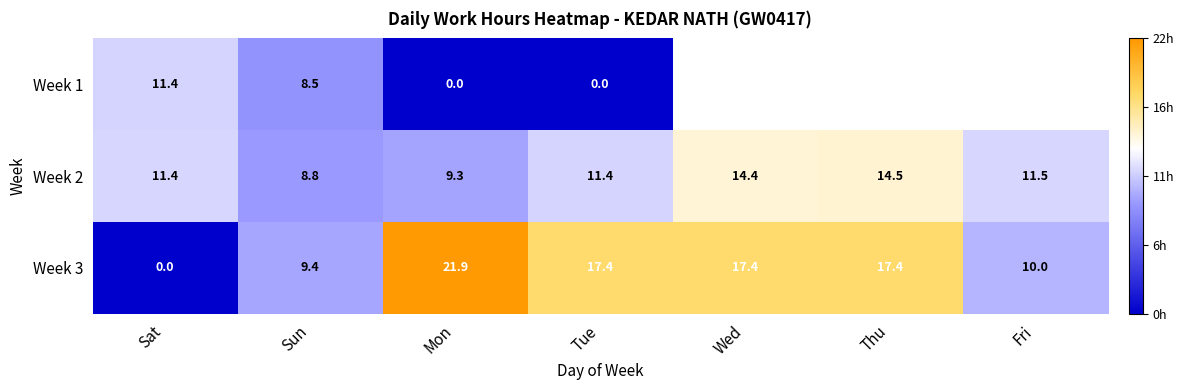

How many positive values does the Week 3 series have?

6